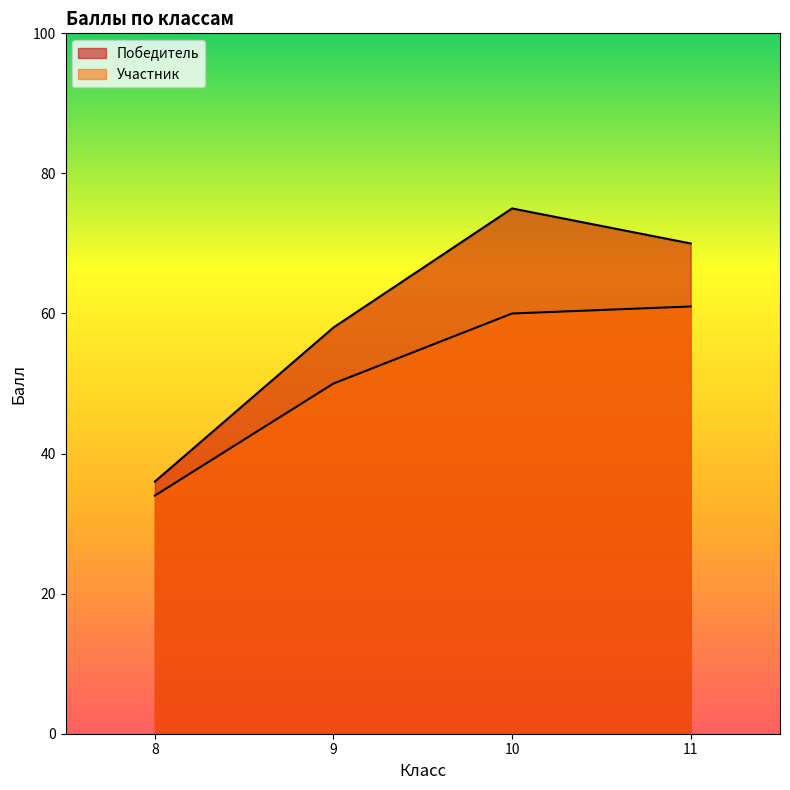

How many lines are shown in the chart?

2